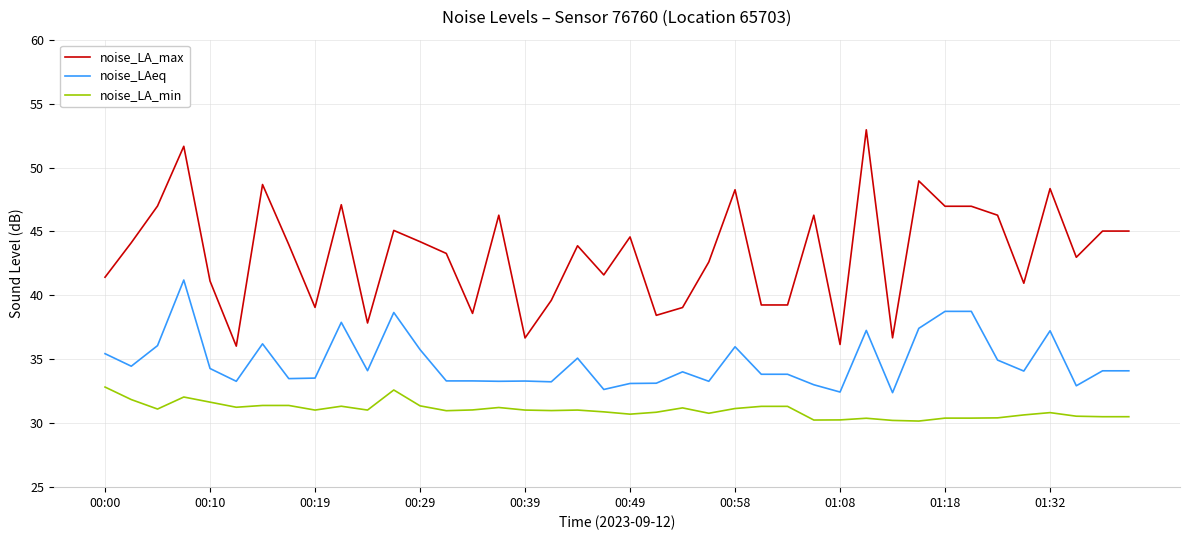

True or false: noise_LA_max and noise_LA_min cross at least once.

False